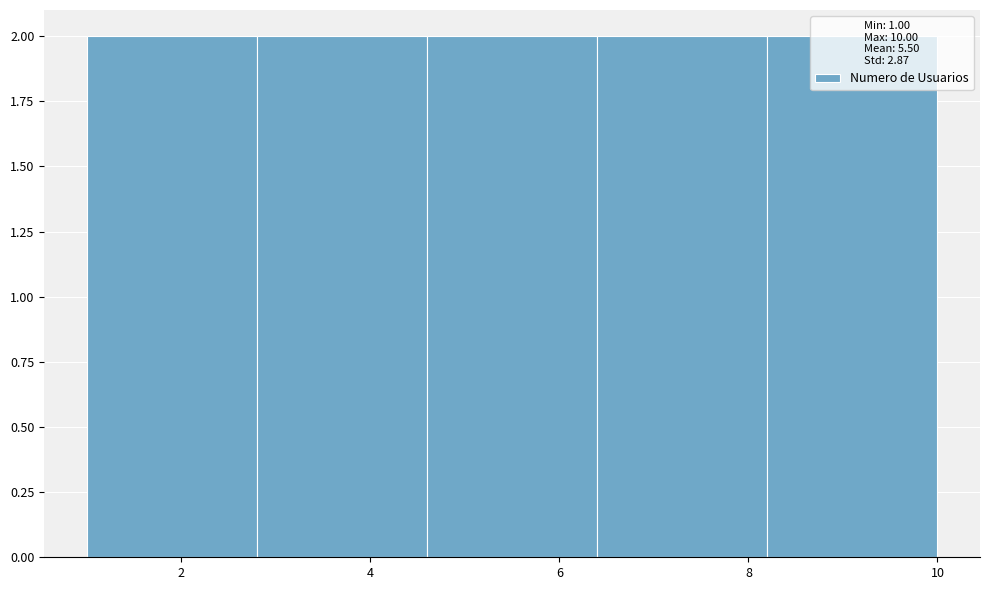

Reading left to right, transcribe this chart: for each bar, give the range it covers on the x-axis and its height. The values are not printed on the chart, so give them approximately, as read against the axis.

1.0 to 2.8: 2
2.8 to 4.6: 2
4.6 to 6.4: 2
6.4 to 8.2: 2
8.2 to 10.0: 2